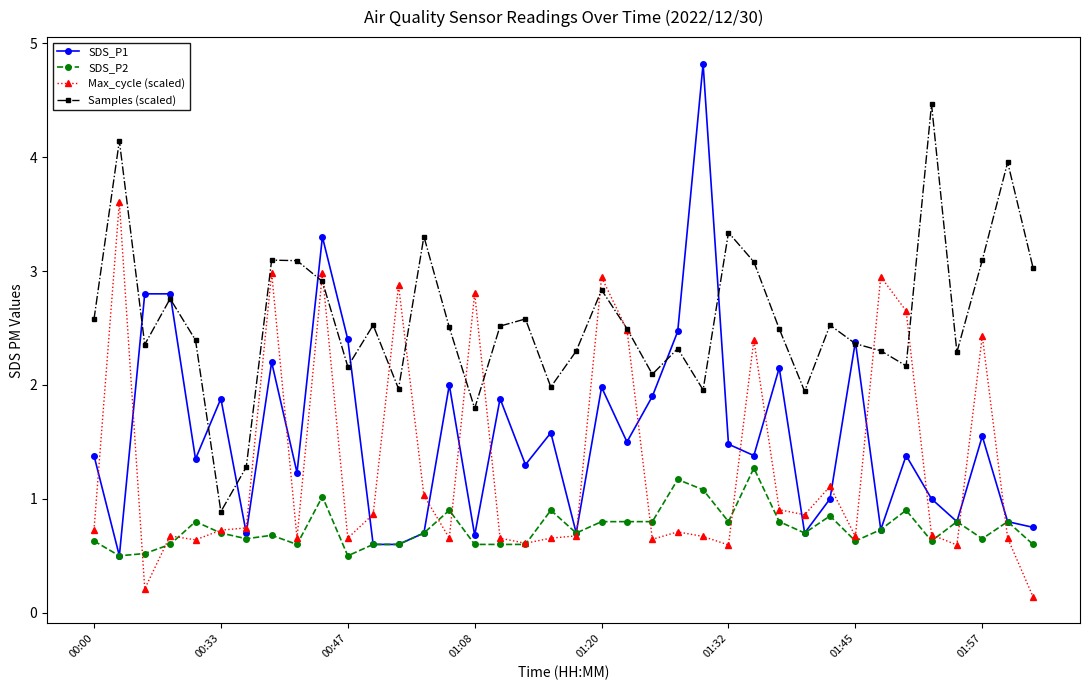

What is the value of the Max_cycle (scaled) point at the 8th from the left?

3.0